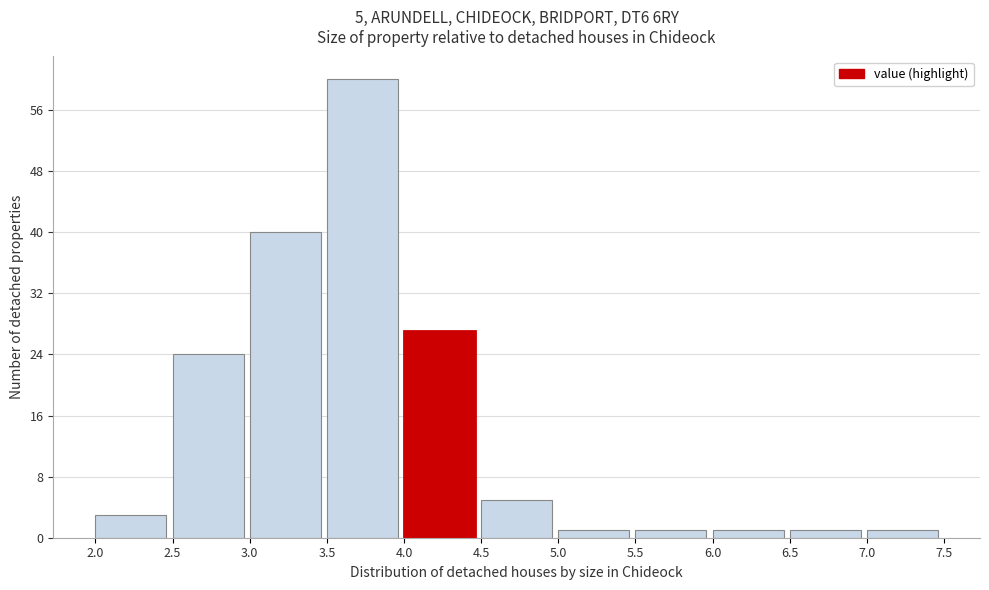

Over which range of the x-axis is the bar tallest?

3.5 to 4.0